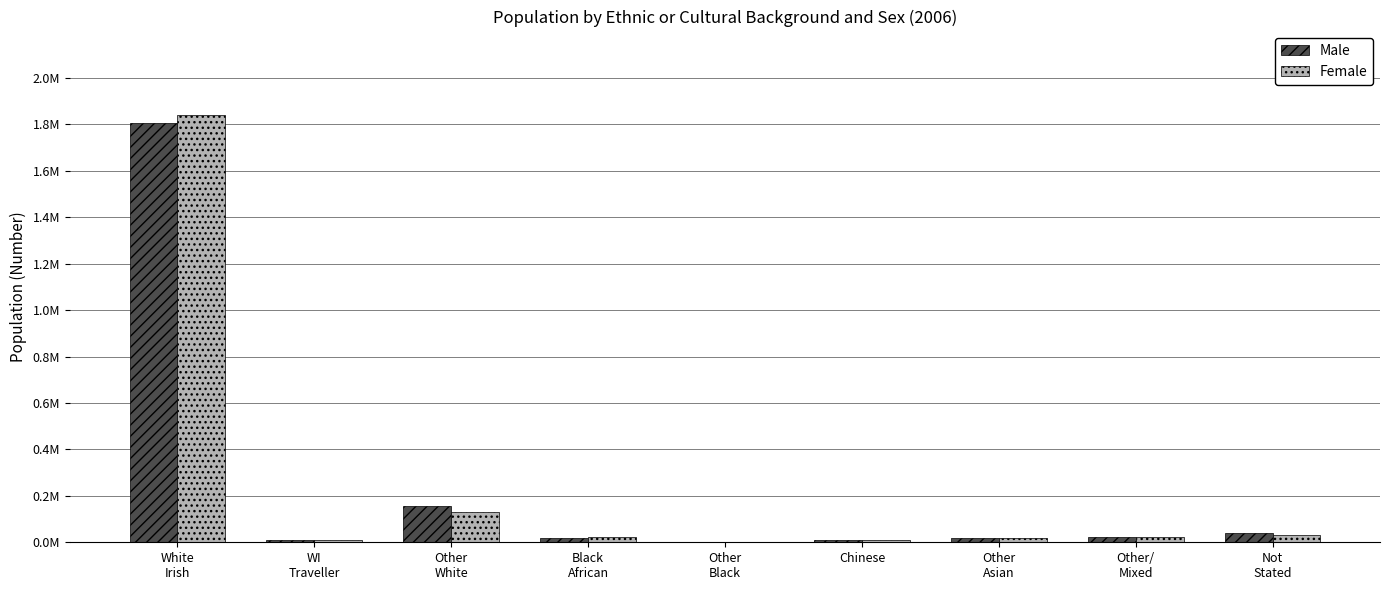

What is the minimum value for Male?

2038